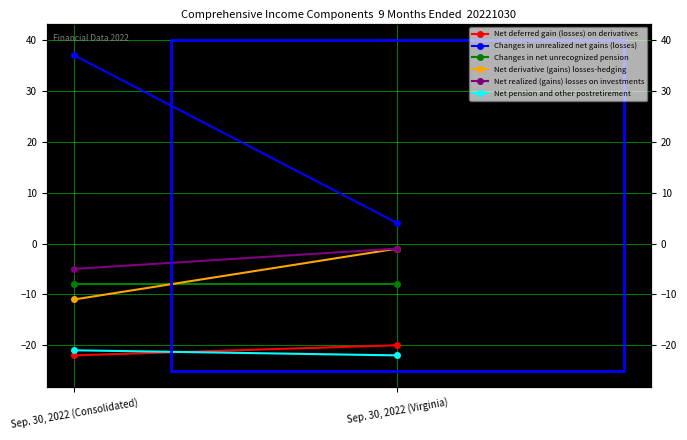

What value does the Changes in net unrecognized pension series have at Sep. 30, 2022 (Consolidated)?

-8